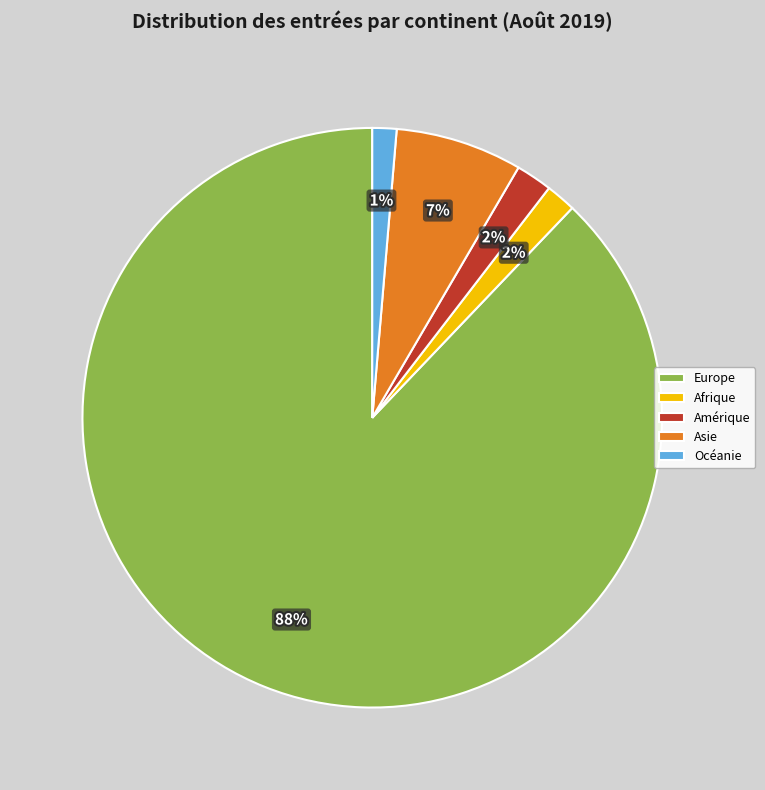

To the nearest percent, what is the difference between the Asie and Amérique slice percentages?

5%